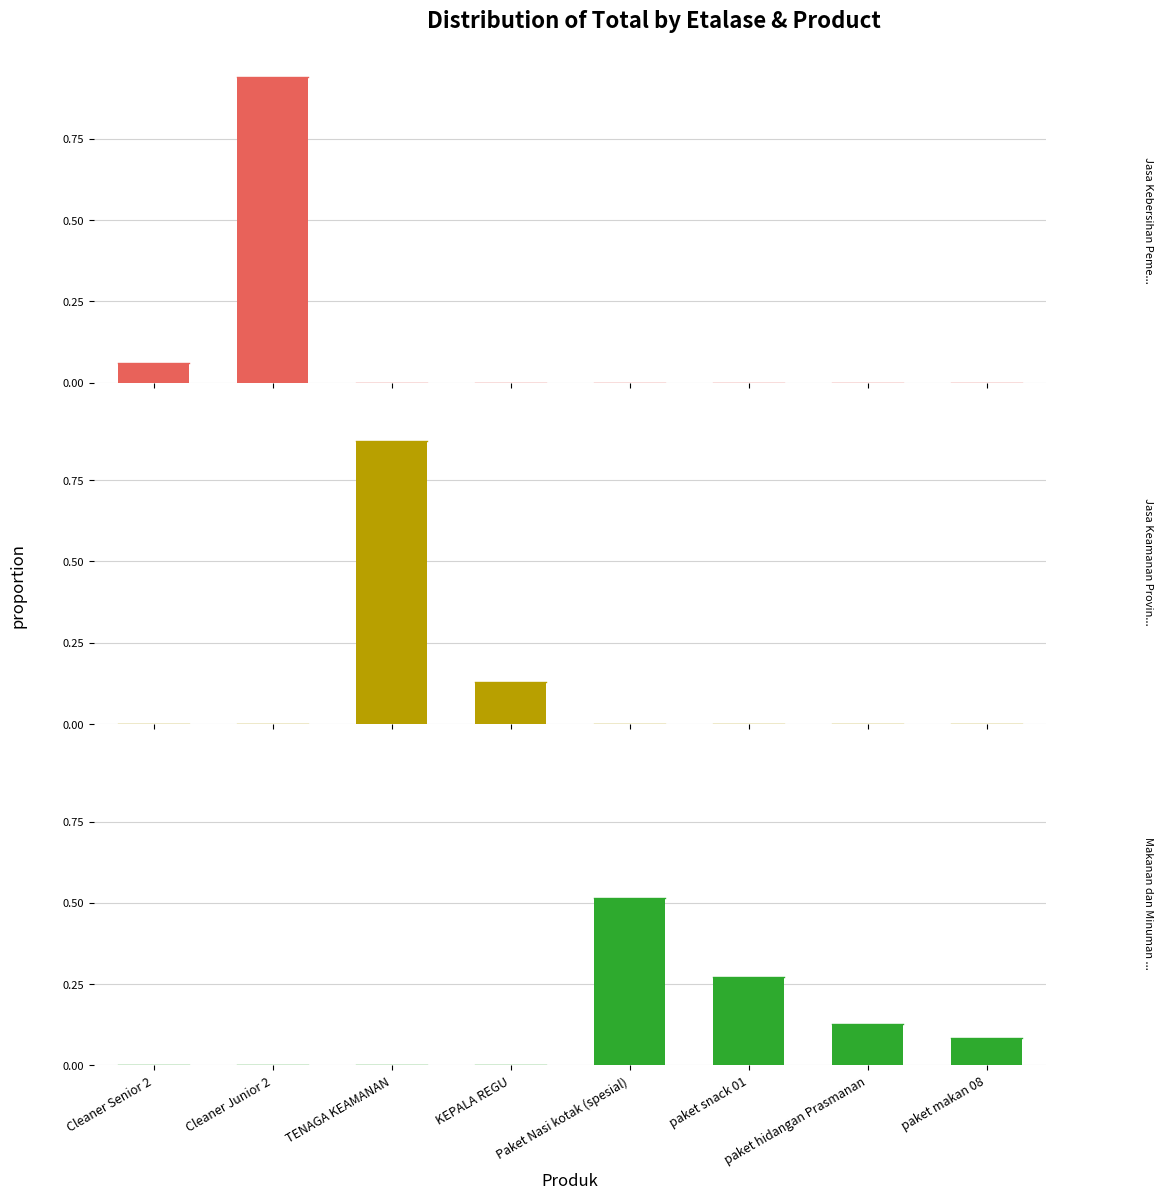

The Makanan dan Minuman Provinsi Jawa Timur series shows -0.3 at Cleaner Senior 2. True or false?

False